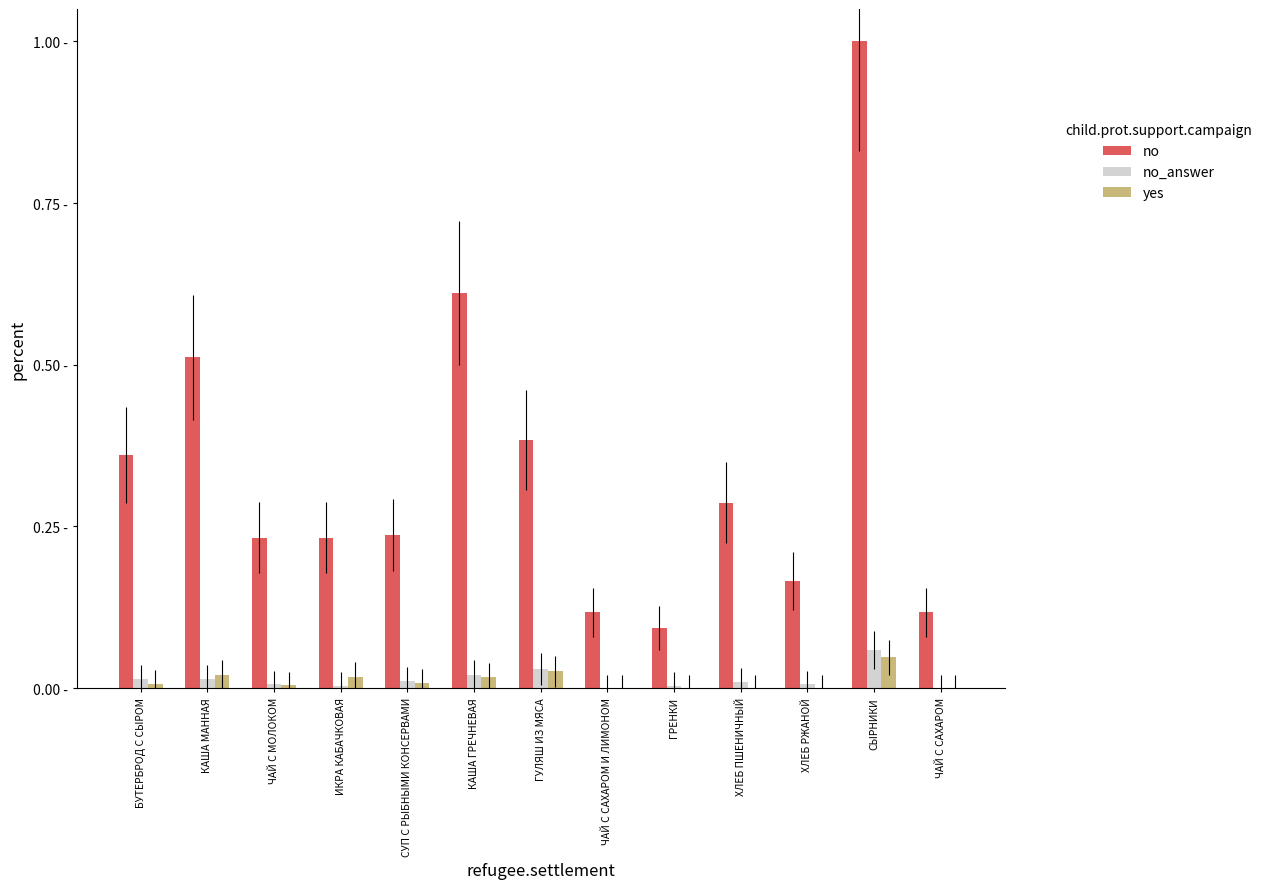

What are all the series names shown in the legend?

no, no_answer, yes